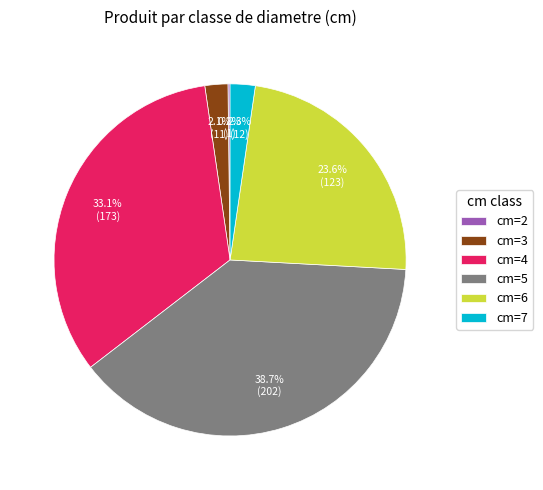

Which category has the biggest portion of the pie?

cm=5